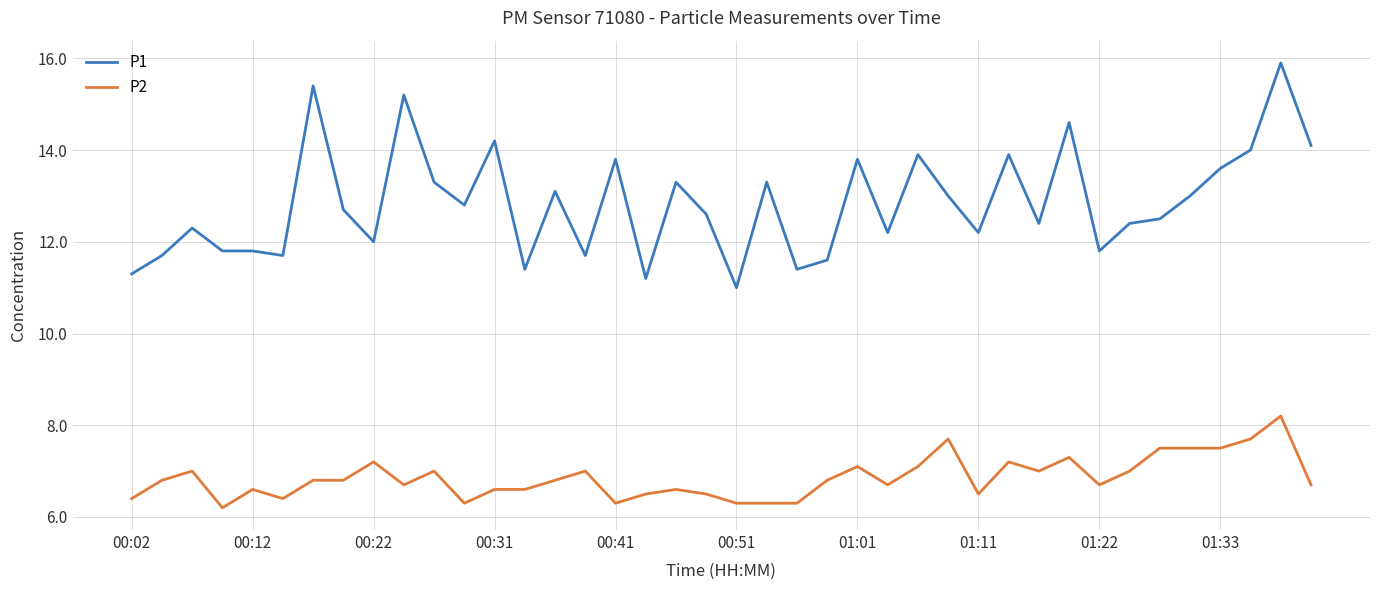

True or false: P1 and P2 cross at least once.

False